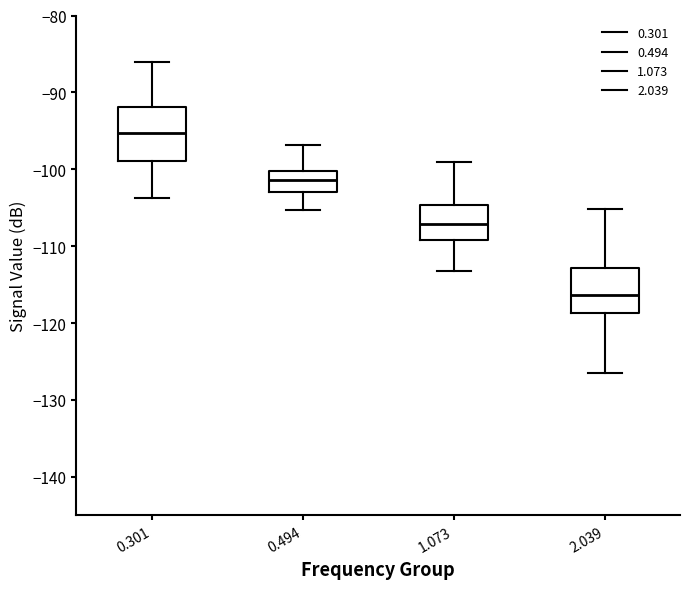

Where does the lower whisker of the box at x = 0.301 end on the y-axis? The values are not printed on the chart, so give them approximately, as read against the axis.

-104